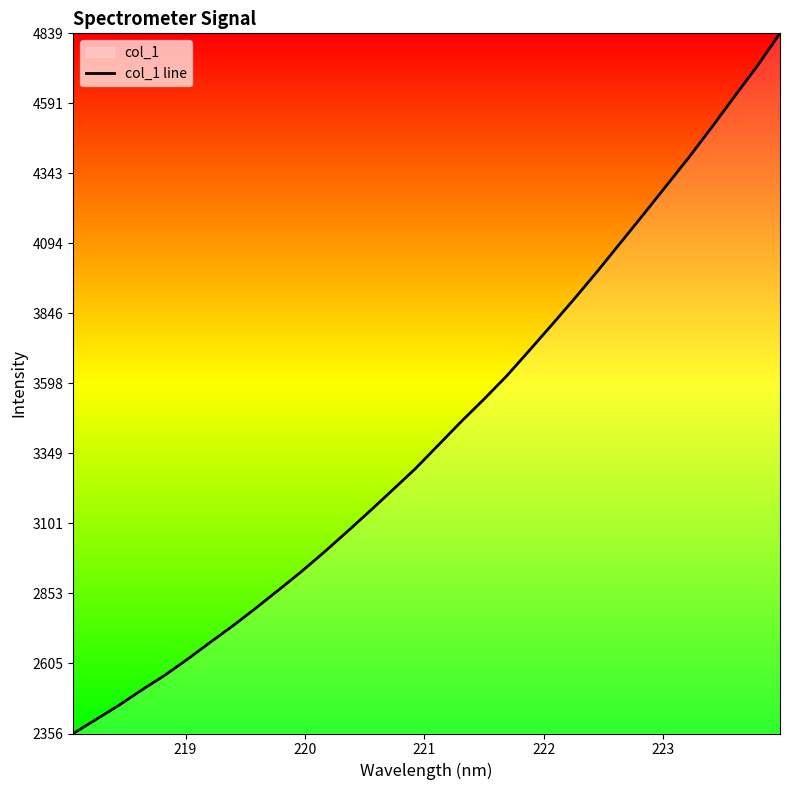

Reading left to right, extract all data points from this chart.

2356.2	2406.2	2456.2	2510.5	2562.2	2619.4	2679.4	2738.5	2800.8	2865.3	2930.5	2999.7	3071.5	3145.1	3220.1	3295.7	3378.7	3461.8	3541.5	3624.1	3715.1	3807.1	3900.7	3997.0	4096.8	4196.7	4297.9	4399.4	4505.7	4615.2	4723.2	4839.4